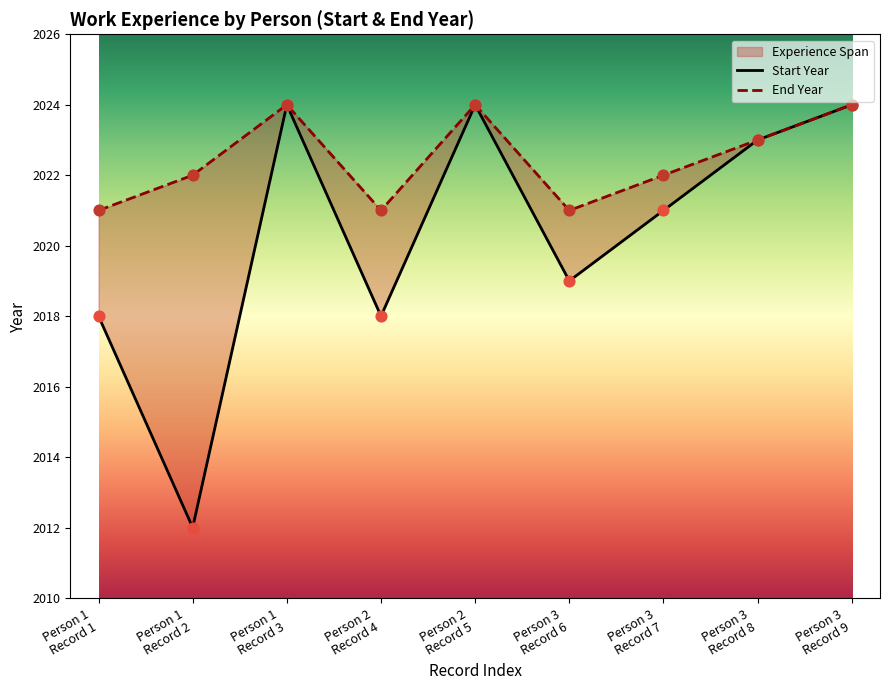

Which series has the largest total across all categories?

End Year